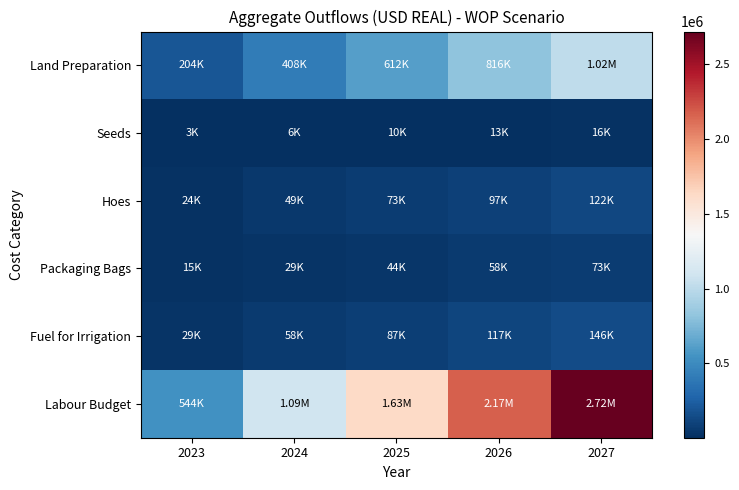

Which has a higher value, 2025 or 2024?

2025